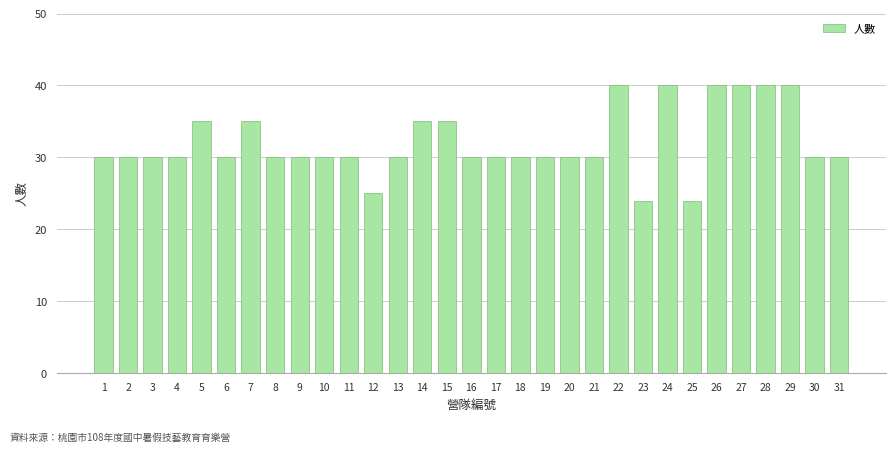

What is the value of the 17th bar from the left?

30